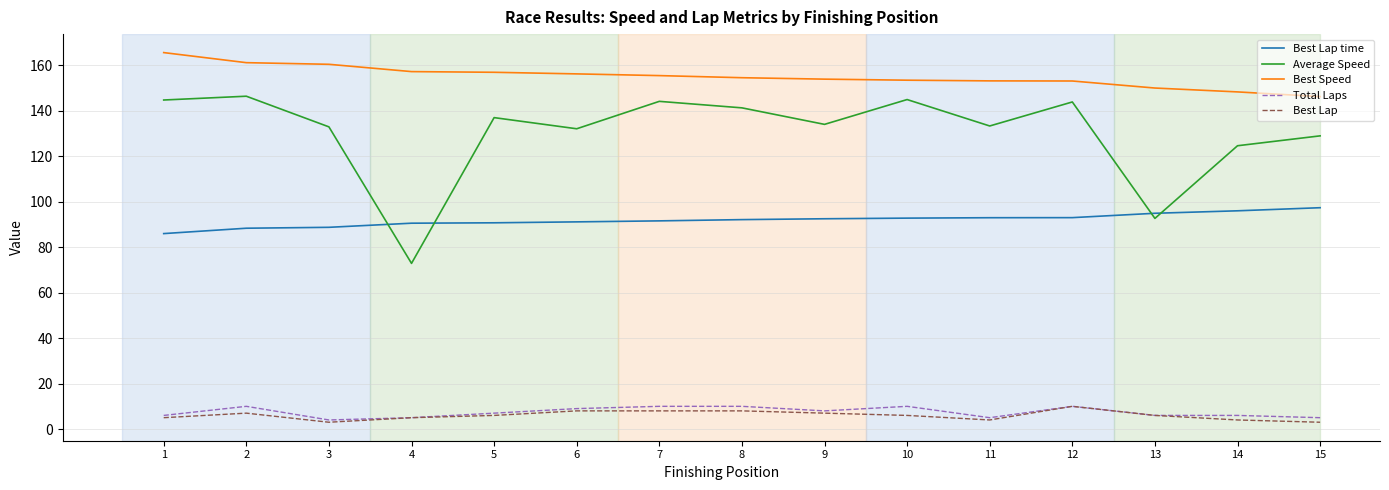

How many interior local valleys does the Average Speed series have?

5